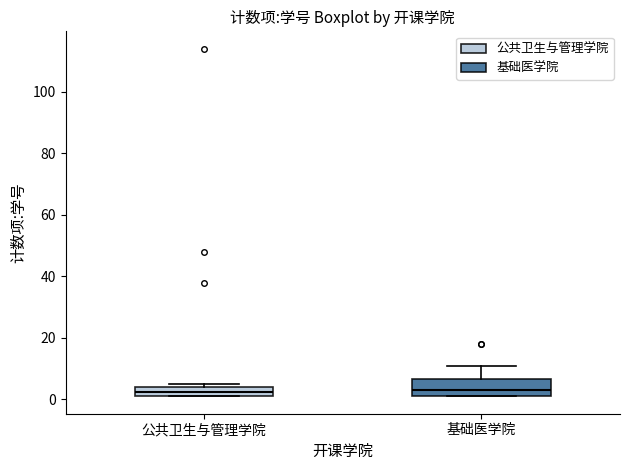

Comparing the boxes themselves (not the whiskers), which one is the tallest?

基础医学院